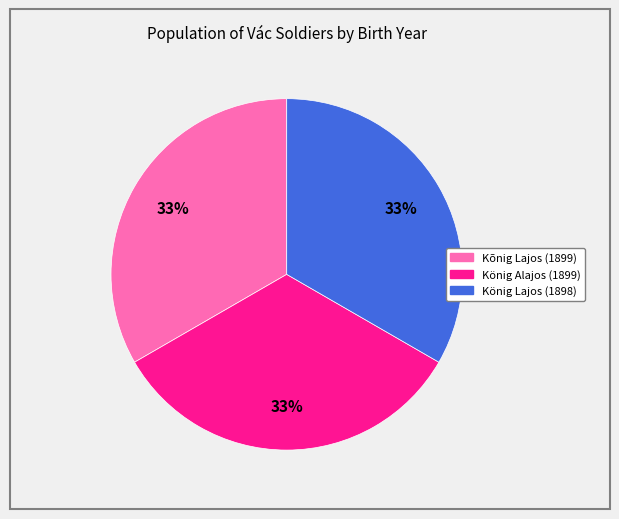

Do Kõnig Lajos (1899) and König Lajos (1898) together represent more than half of the pie?

Yes